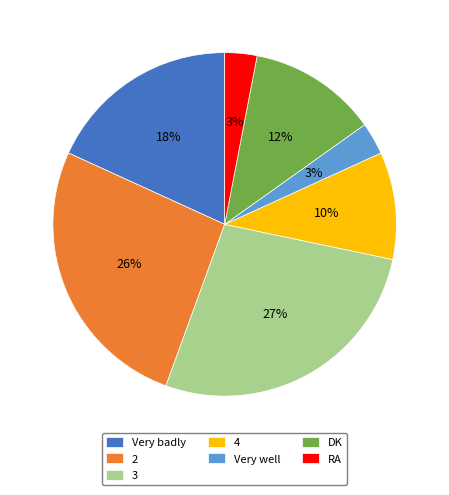

How many segments does this pie chart have?

7